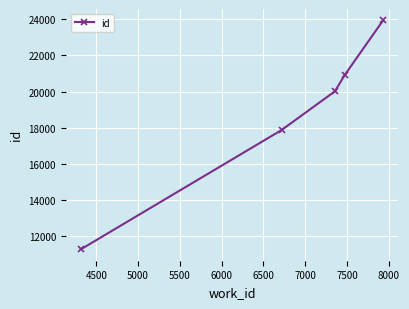

True or false: there are more than 0 points higher than both neighbors.

False